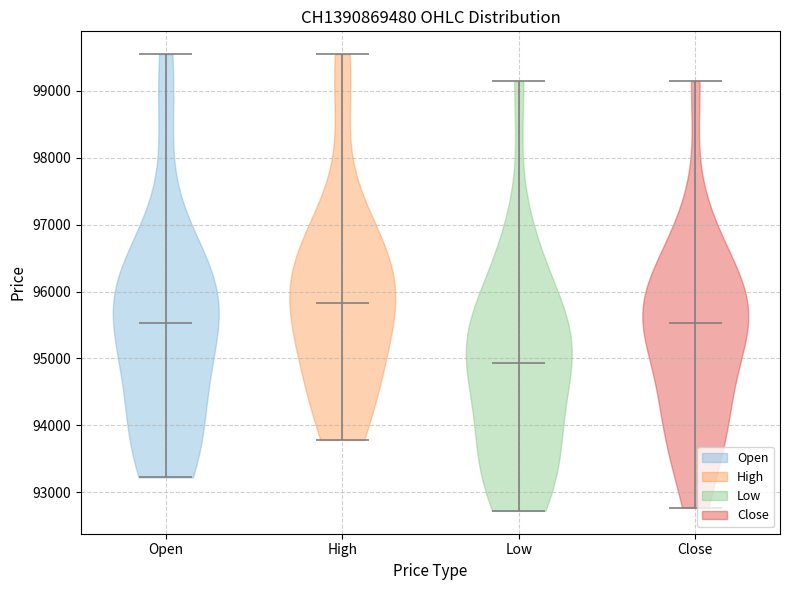

Reading left to right, read every violin against the y-axis: where its median line is, and the lowest and highest points it reaches. The values are not printed on the chart, so give them approximately, as read against the axis.

Open: median line 95500, lowest point 93200, highest point 99600
High: median line 95800, lowest point 93800, highest point 99600
Low: median line 94900, lowest point 92700, highest point 99200
Close: median line 95500, lowest point 92800, highest point 99200